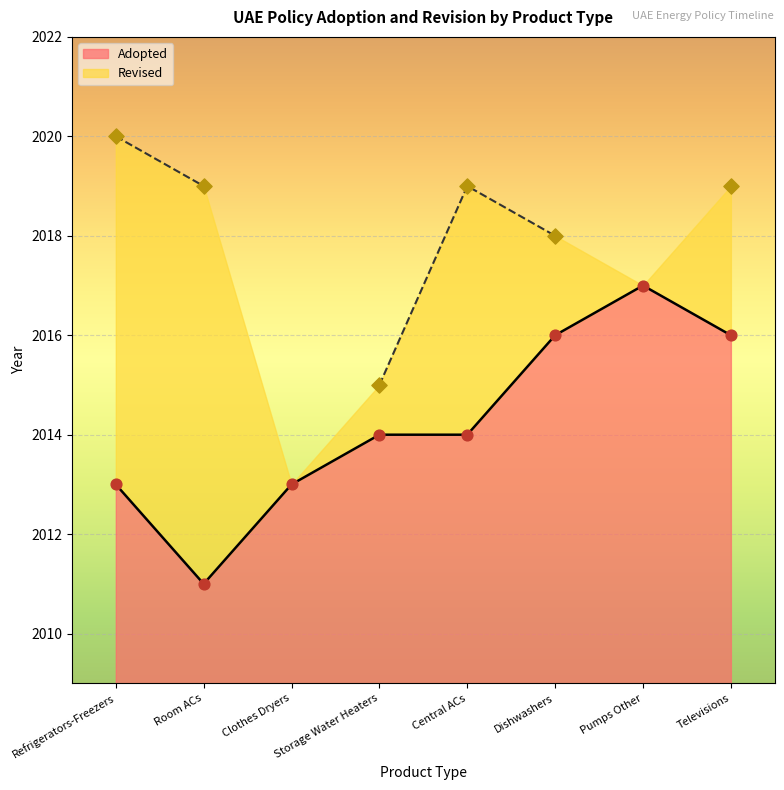

Between Dishwashers and Televisions, which is larger?

Dishwashers